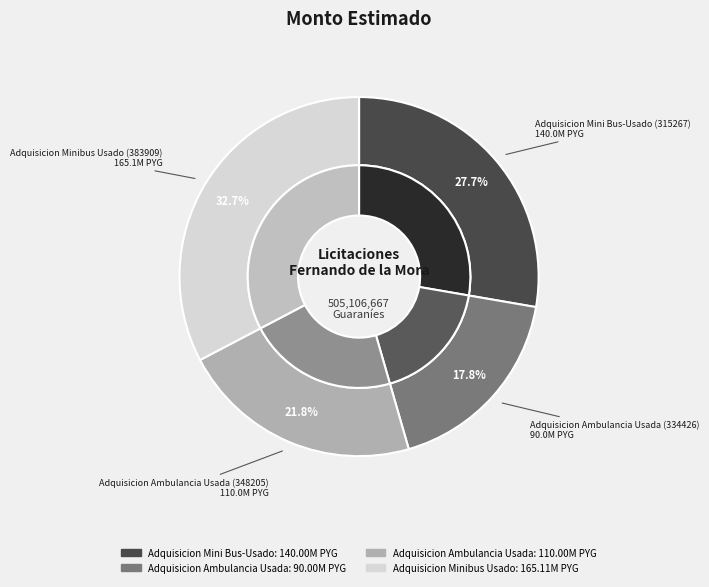

What percentage is the Adquisicion Ambulancia Usada (334426) slice, to the nearest percent?

18%